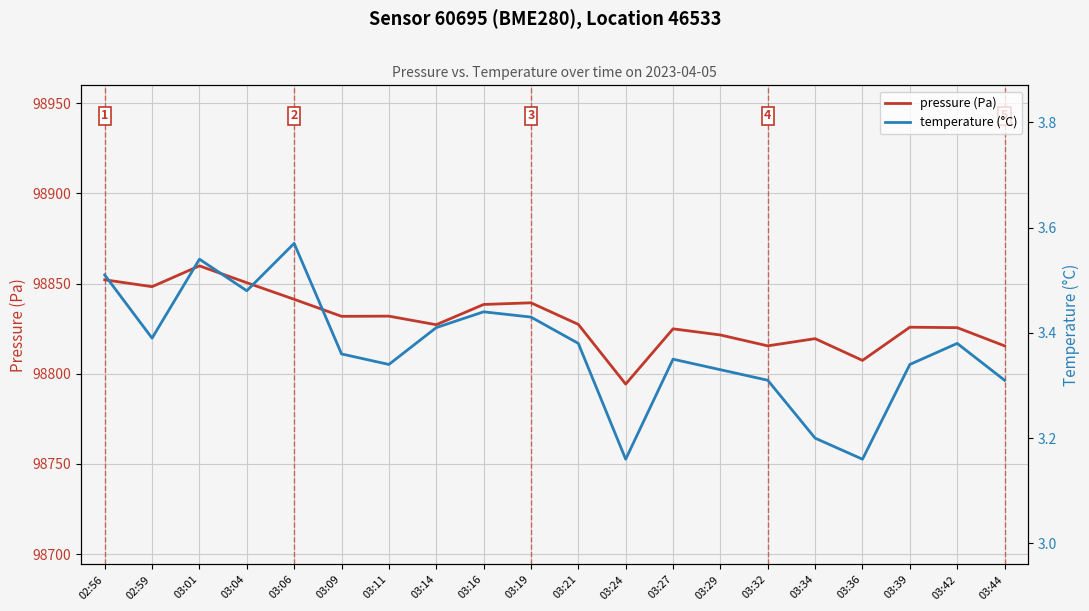

At which label does temperature (°C) reach its peak?

03:06